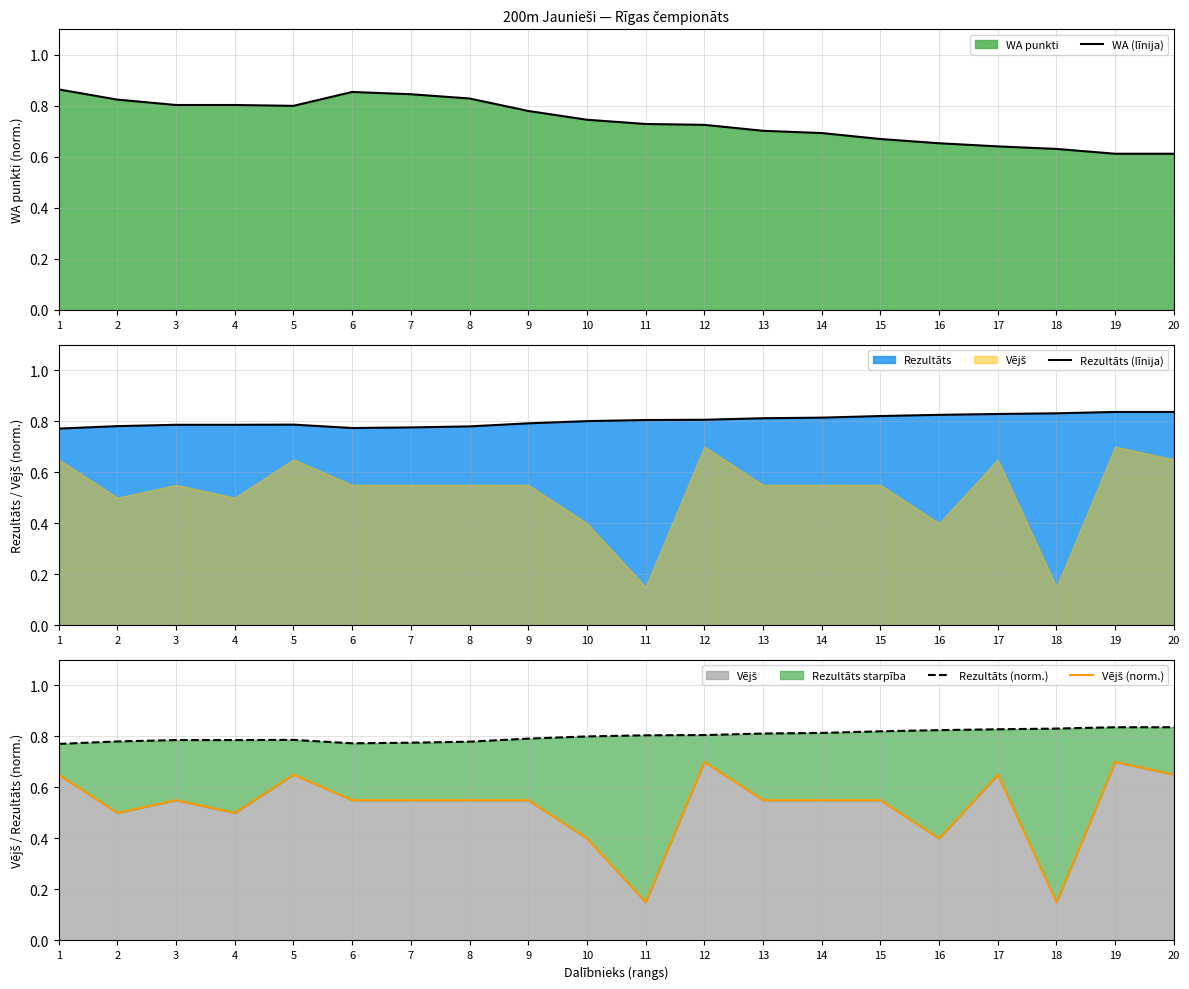

Rank the categories by Rezultāts (norm.) value from highest to lowest.

19, 20, 18, 17, 16, 15, 14, 13, 12, 11, 10, 9, 5, 3, 4, 2, 8, 7, 6, 1